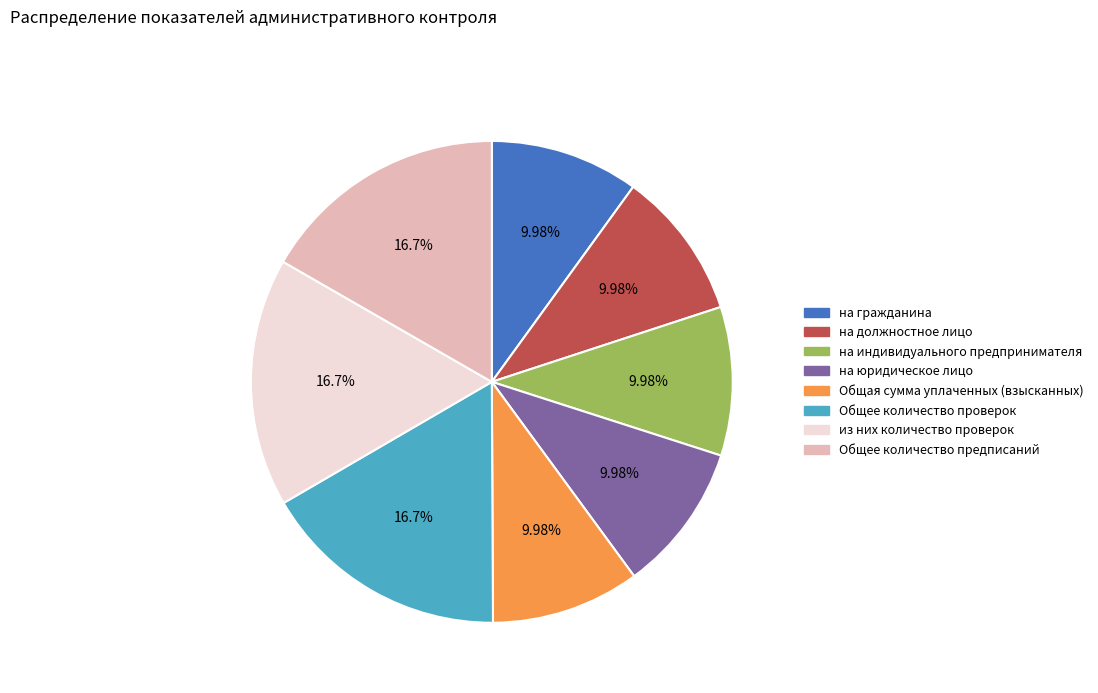

What is the ratio of the value at на должностное лицо to the value at Общее количество предписаний?

0.6